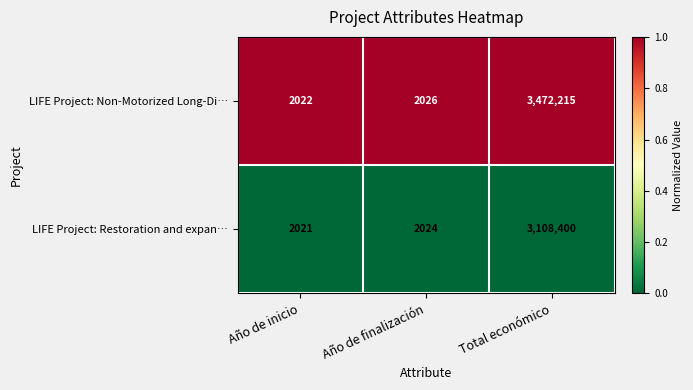

Reading left to right, list all the values displayed in this chart.

LIFE Project: Non-Motorized Long-Di…: Año de inicio=2022	Año de finalización=2026	Total económico=3472215
LIFE Project: Restoration and expan…: Año de inicio=2021	Año de finalización=2024	Total económico=3108400